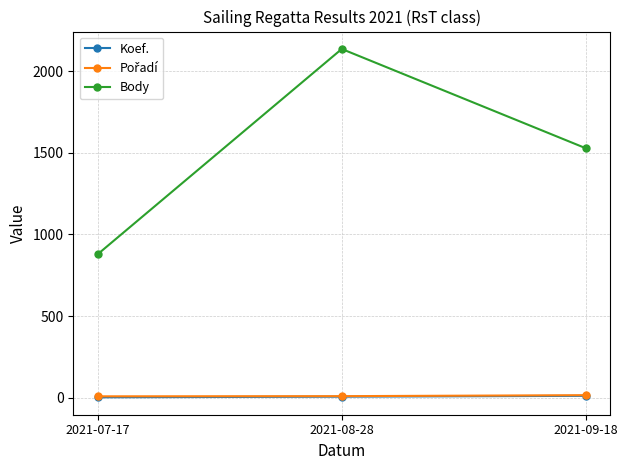

At which category is the sum across all series the highest?

2021-08-28